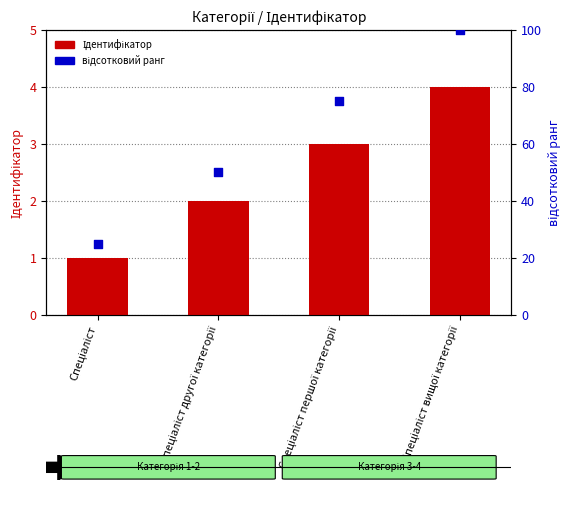

Which series has the largest total across all categories?

відсотковий ранг